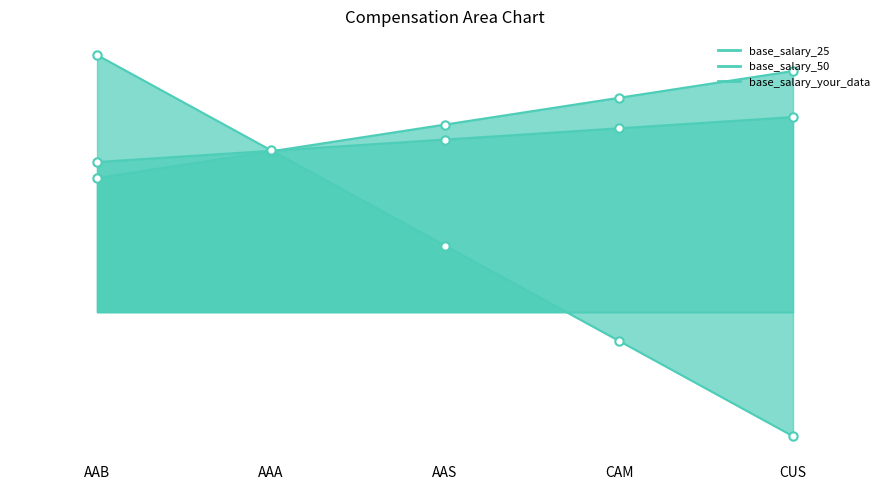

Rank the categories by base_salary_your_data value from lowest to highest.

CUS, CAM, AAS, AAA, AAB